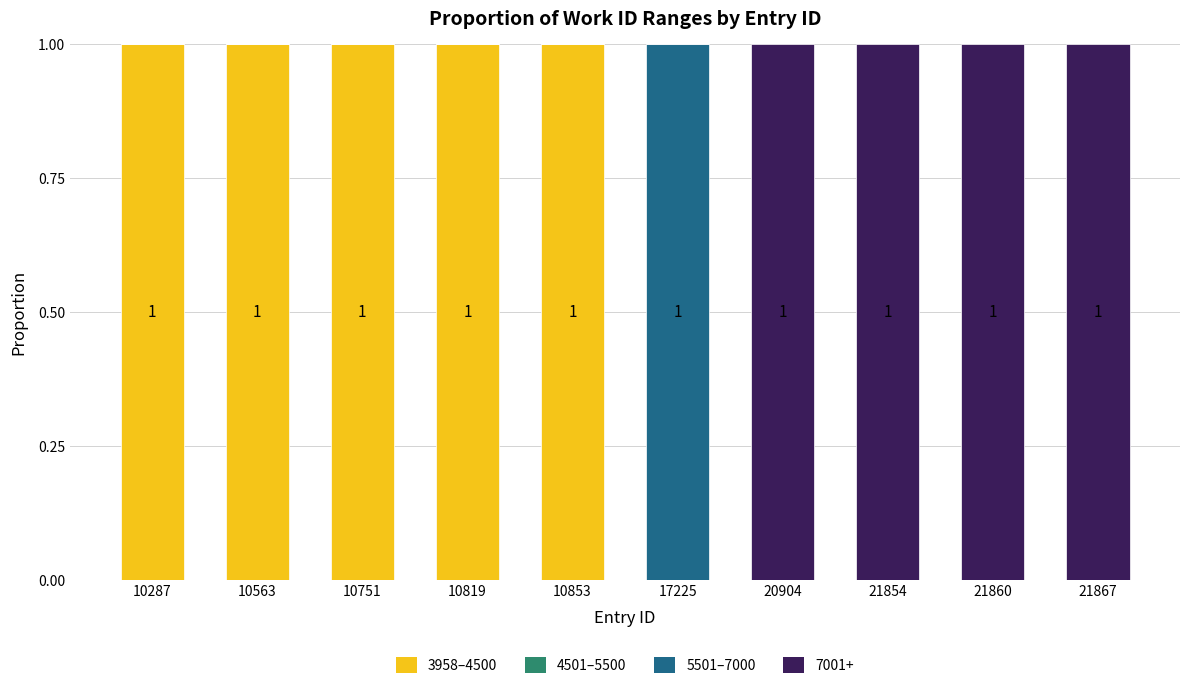

The value of 3958–4500 at 21860 is 0. True or false?

True